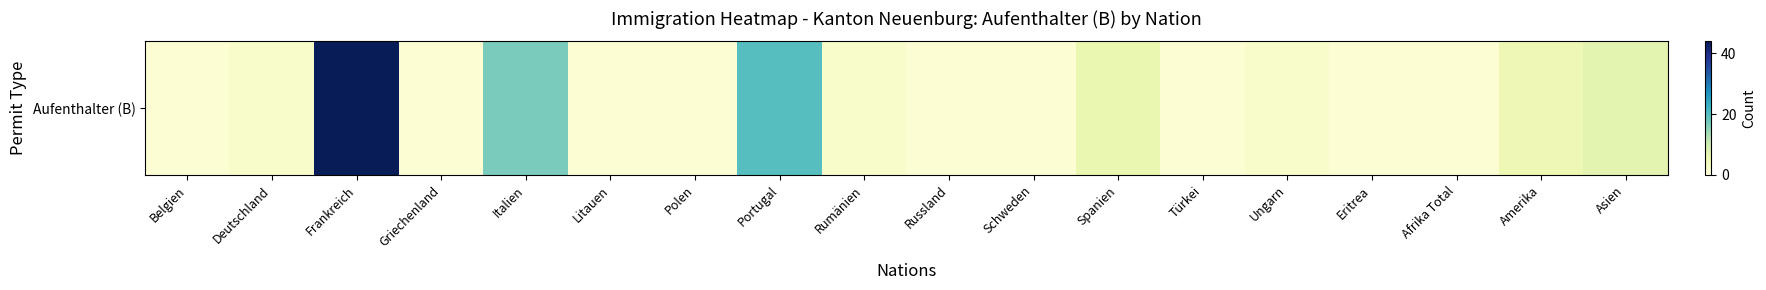

Reading left to right, transcribe all the data shown in this chart.

1	2	44	1	17	1	1	20	2	1	1	6	1	2	1	1	5	7